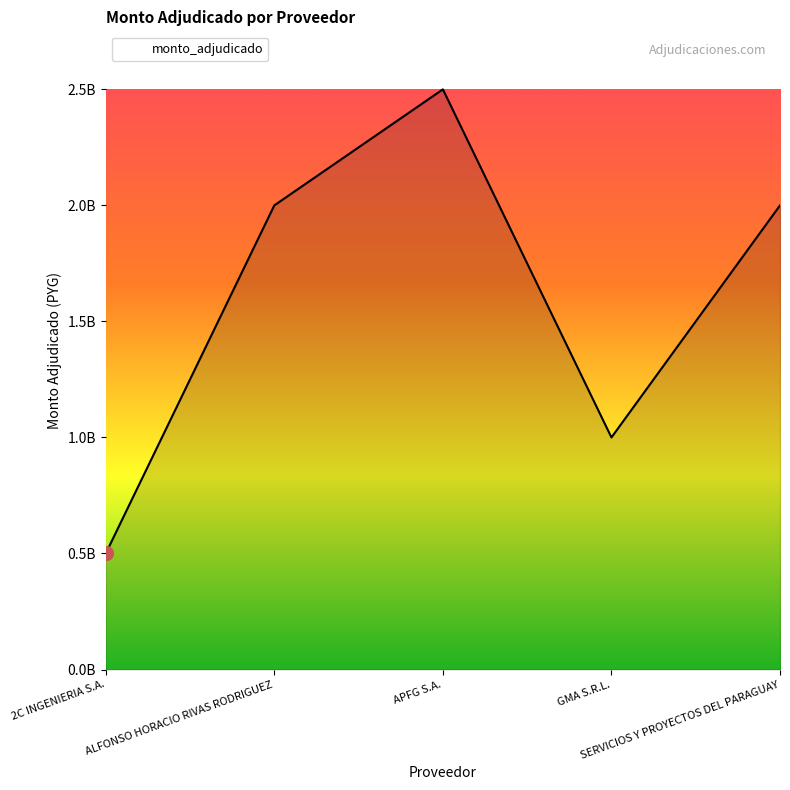

What is the label of the 4th point from the right?

ALFONSO HORACIO RIVAS RODRIGUEZ